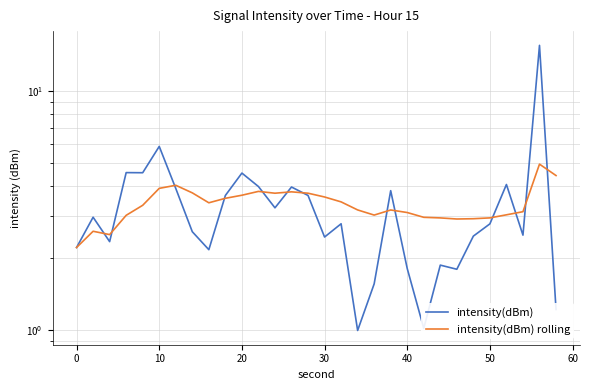

Is it true that intensity(dBm) equals 6.0 at 14?

False